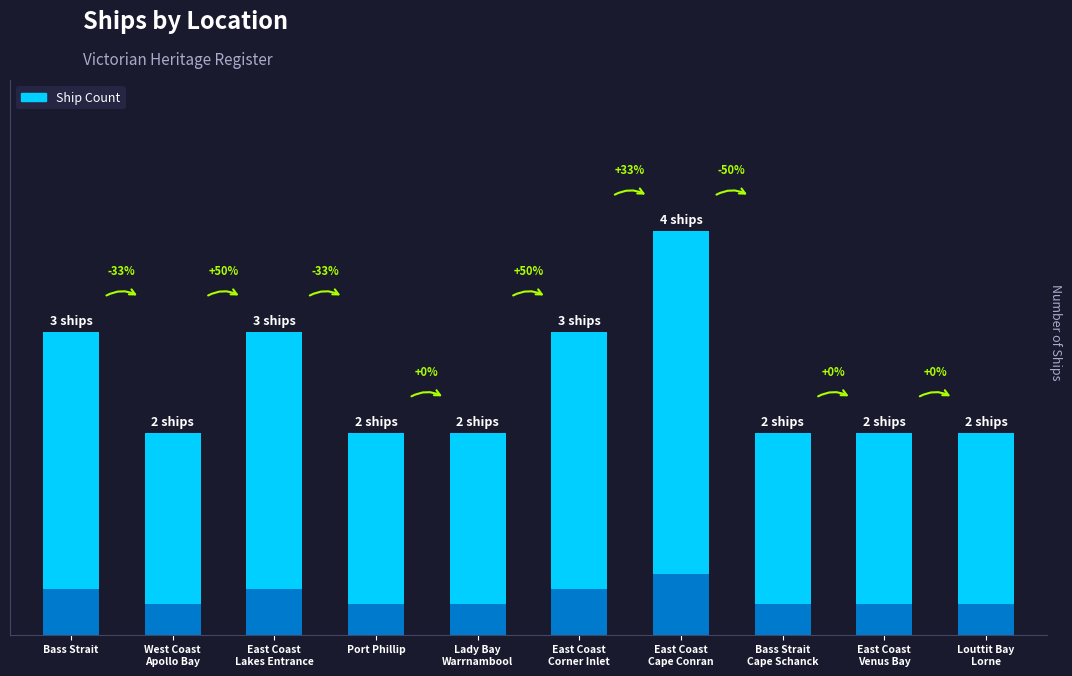

List the labels in order of value, largest first.

East Coast, Cape Conran, Bass Strait, East Coast, Lakes Entrance, East Coast, Corner Inlet, West Coast, Apollo Bay, Port Phillip, Lady Bay, Warrnambool, Bass Strait, Cape Schanck, East Coast, Venus Bay, Louttit Bay, Lorne